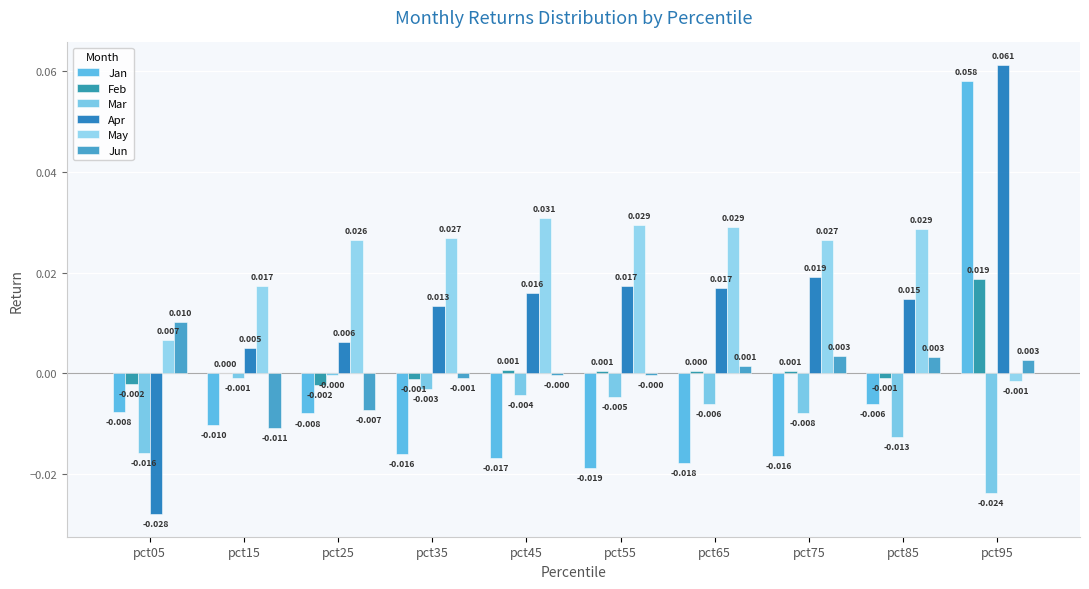

The May series shows 0.1 at pct55. True or false?

False